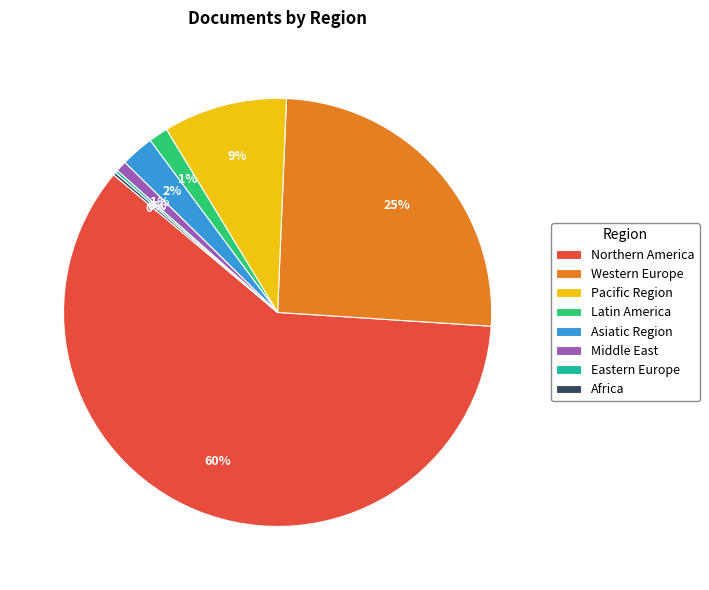

To the nearest percent, what is the combined percentage of Latin America and Western Europe?

27%